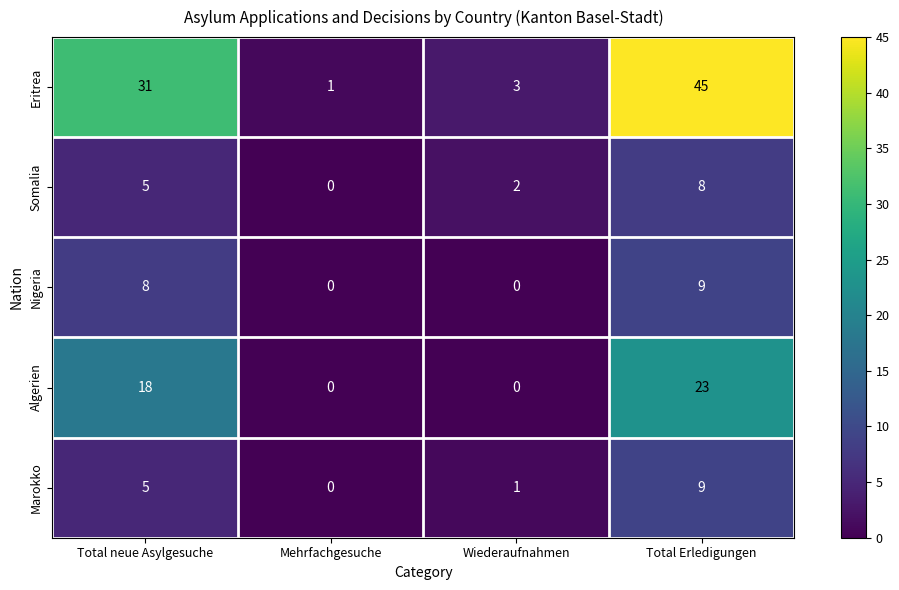

Reading left to right, extract all data points from this chart.

Eritrea: 31	1	3	45
Somalia: 5	0	2	8
Nigeria: 8	0	0	9
Algerien: 18	0	0	23
Marokko: 5	0	1	9